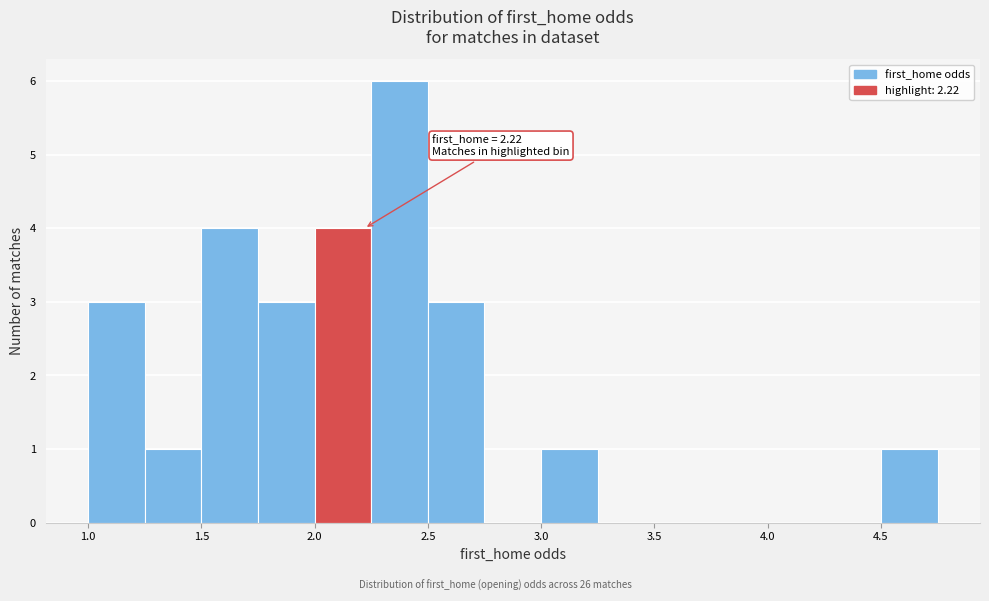

Which range on the x-axis has the tallest bar?

2.25 to 2.50